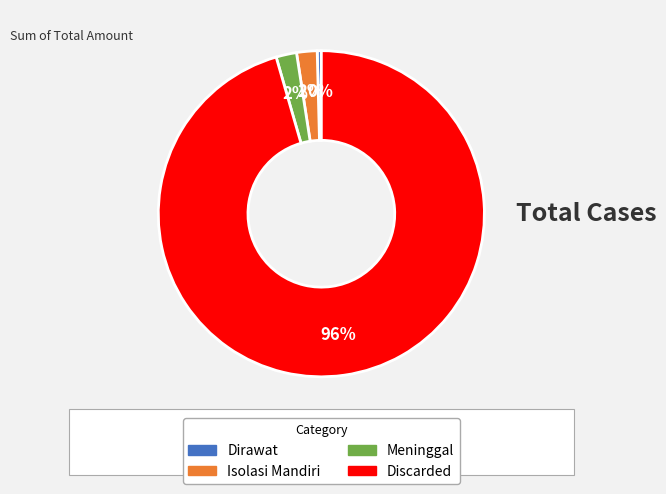

Does any single category account for the majority?

Yes